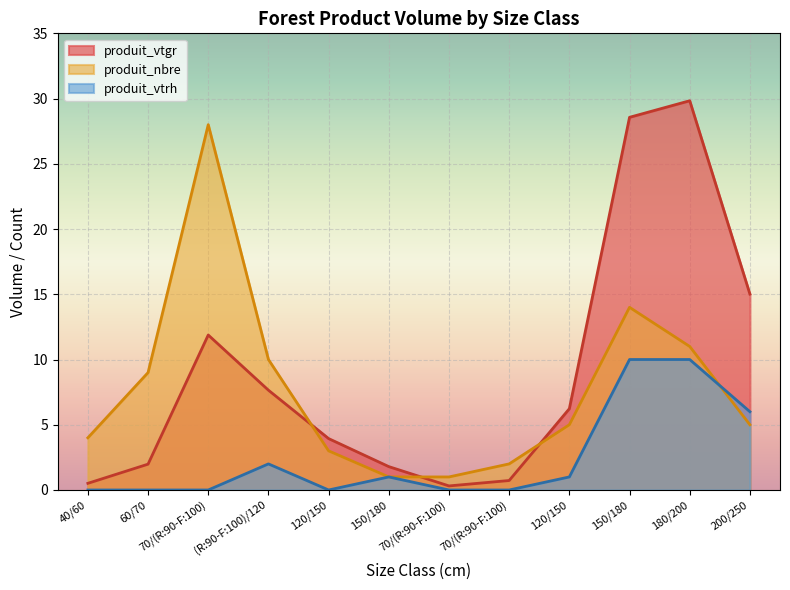

Between which two adjacent categories do produit_nbre and produit_vtrh first intersect?

180/200 and 200/250